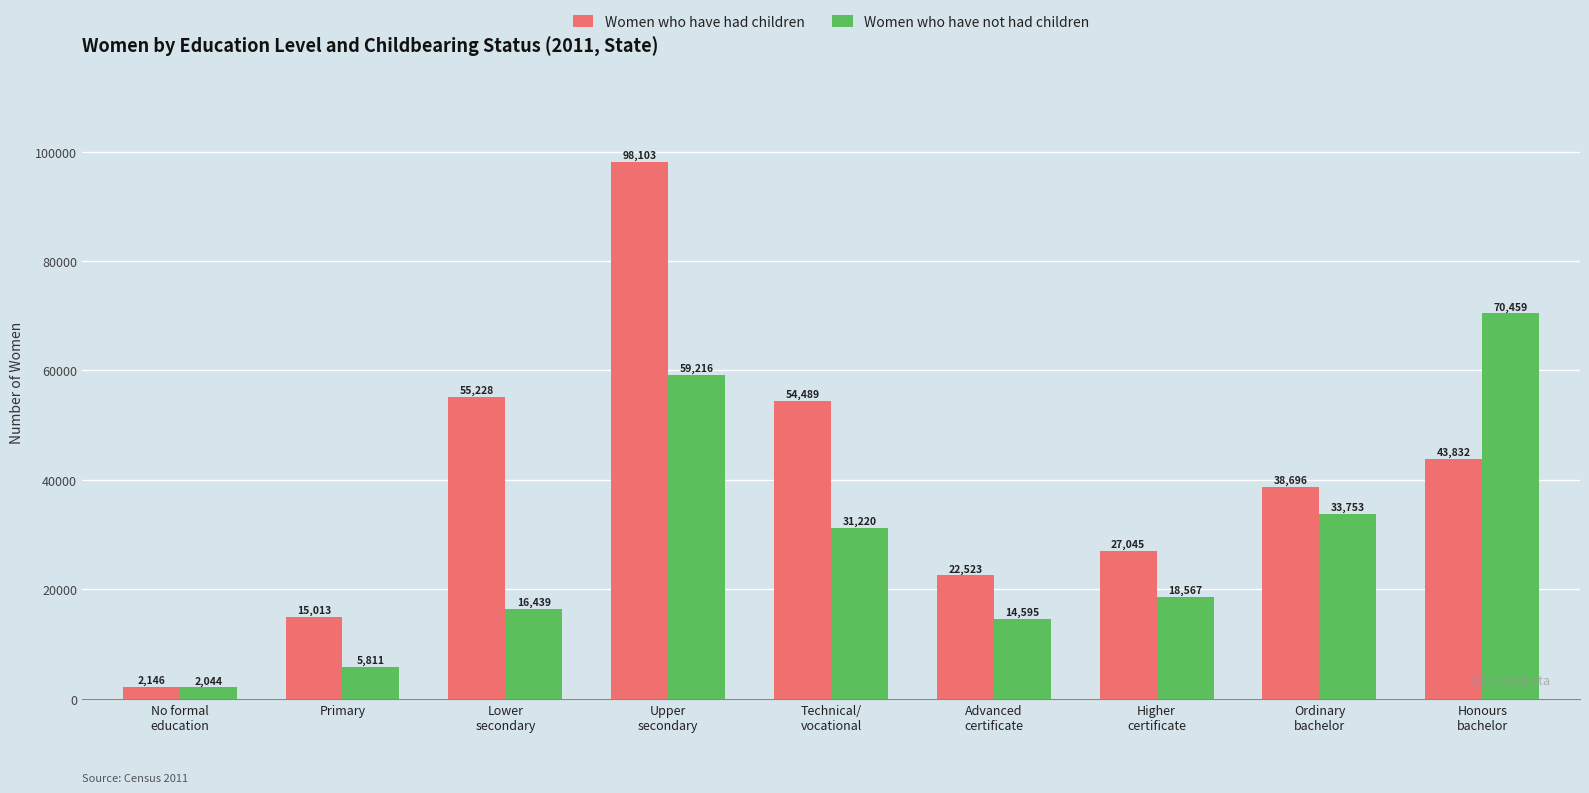

What position from the left is Primary?

2